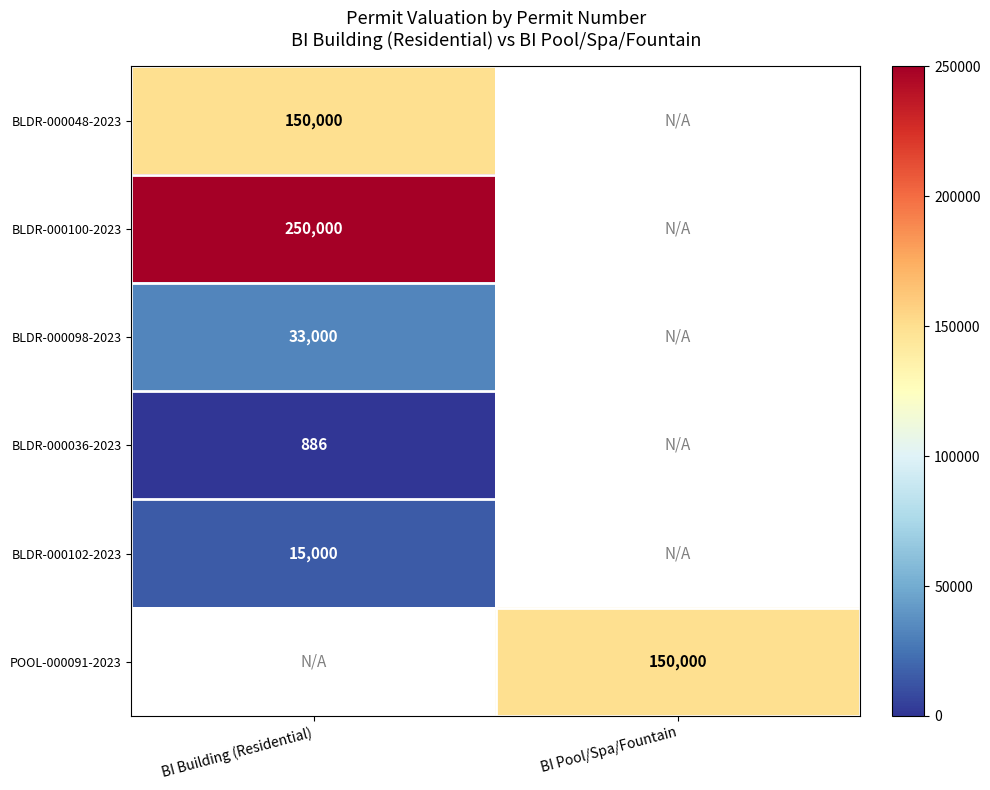

The value of BLDR-000102-2023 at BI Building (Residential) is 15000. True or false?

True